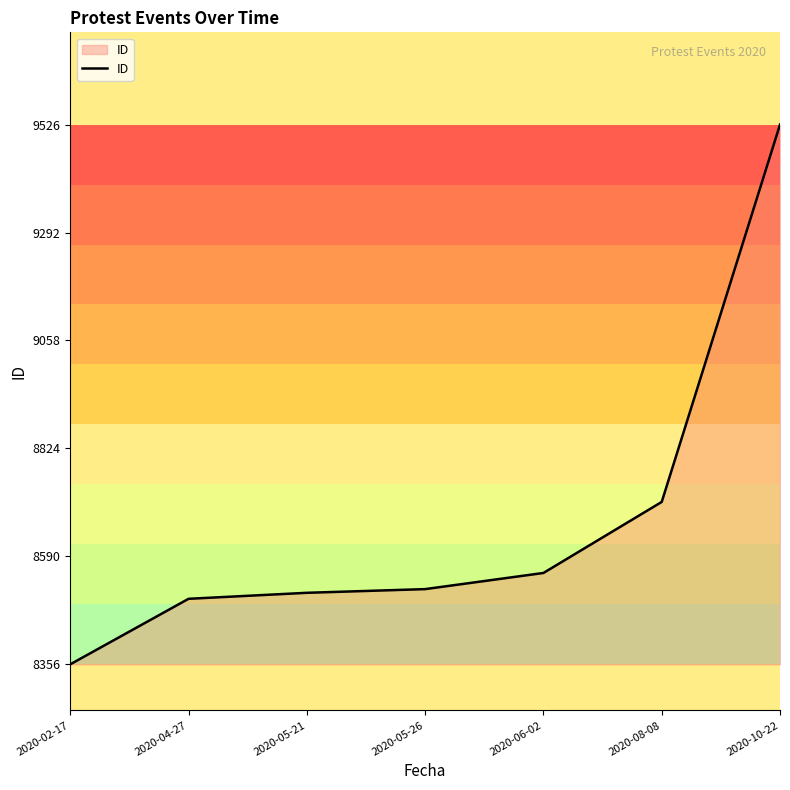

The value at 2020-08-08 is 5850. True or false?

False